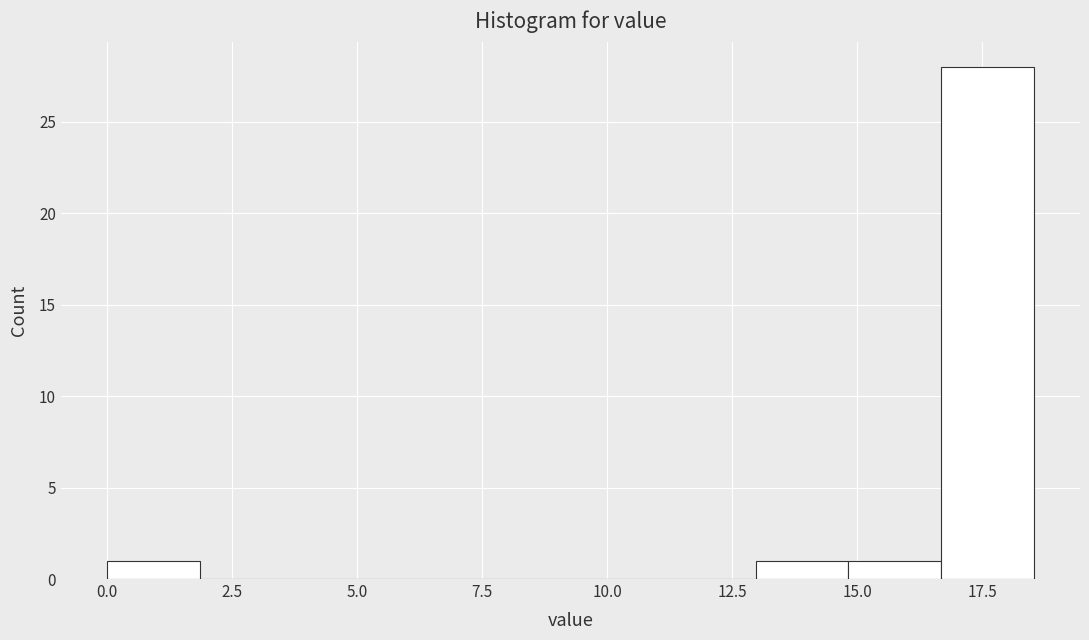

Read against the x-axis, roughly where is the centre of the tallest bar?

17.5